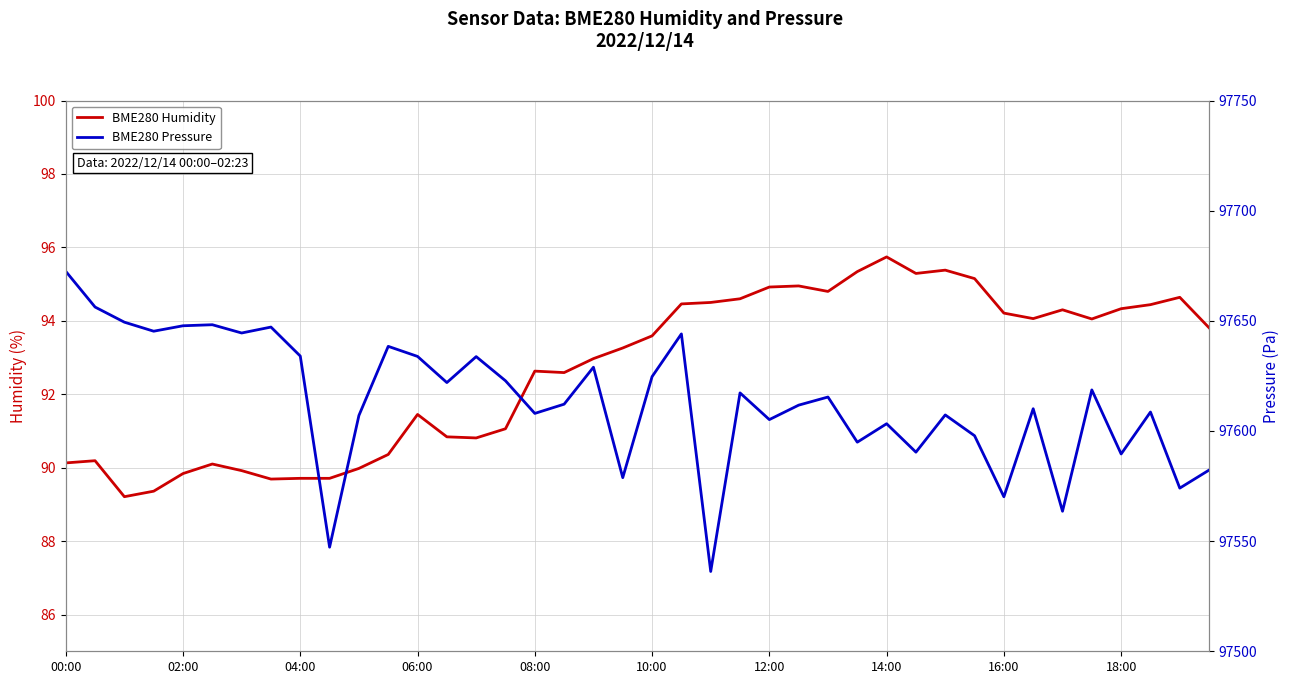

What are all the series names shown in the legend?

BME280 Humidity, BME280 Pressure